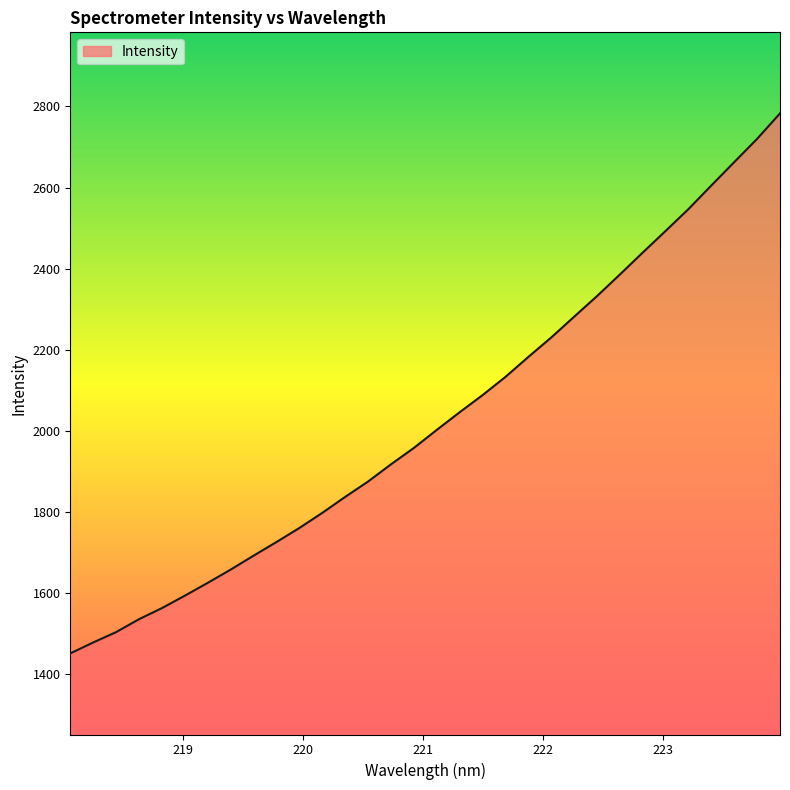

True or false: there are more than 1 points higher than both neighbors.

False